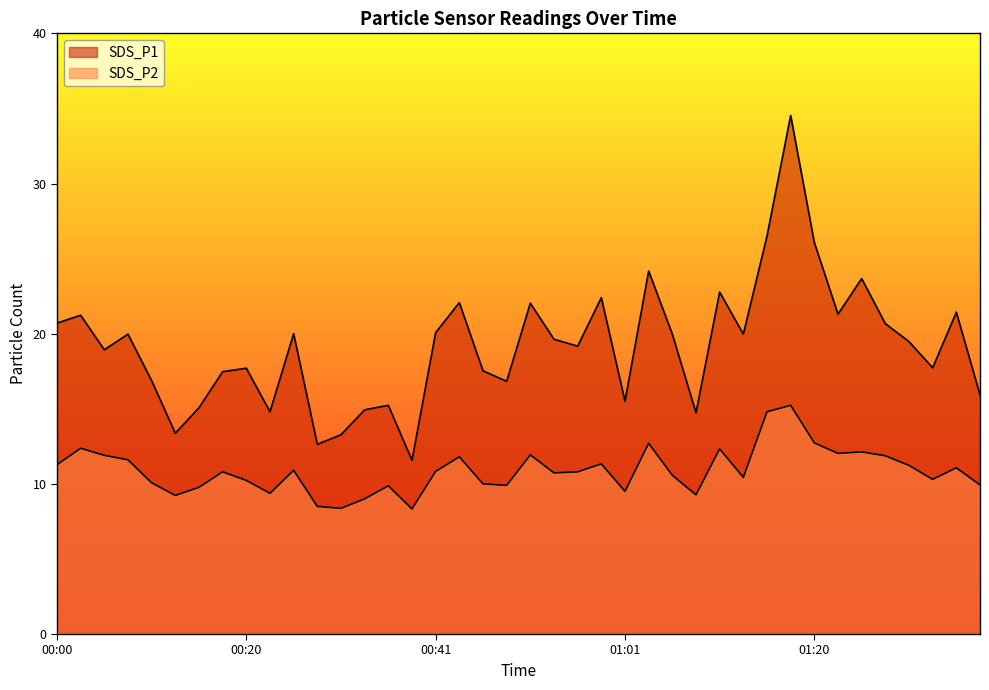

What position from the right is 00:25?

30